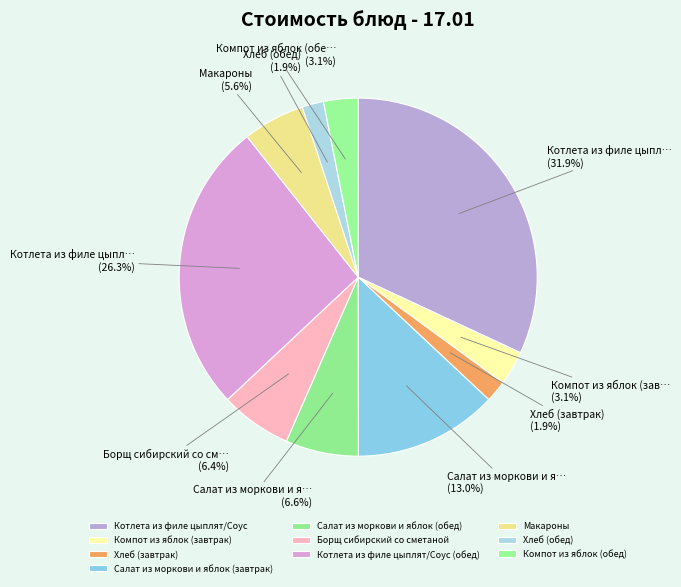

What percentage is NOT represented by Хлеб (завтрак)?

98.1%